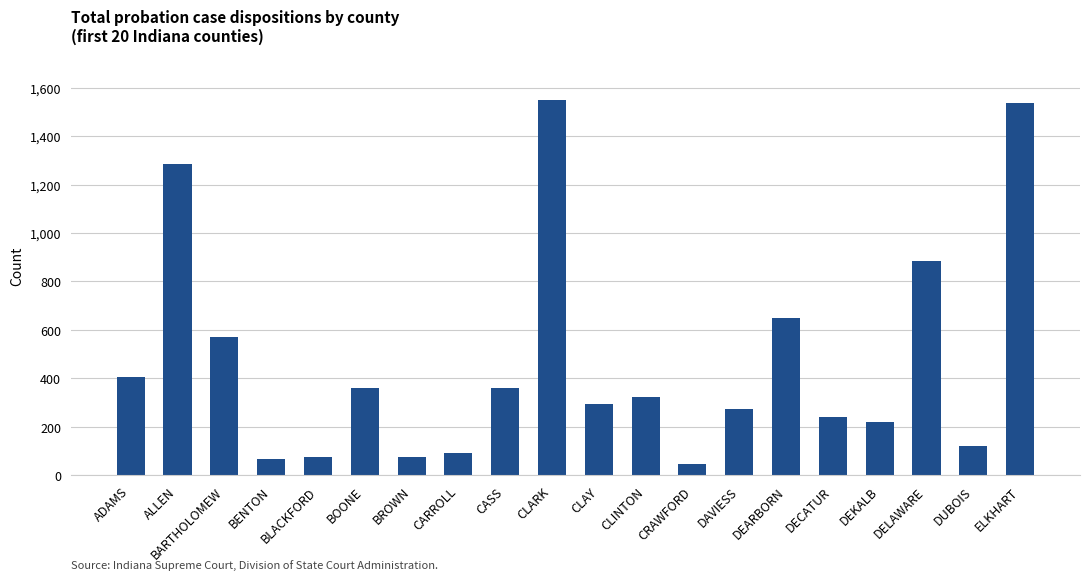

What is the approximate value at BENTON?

66